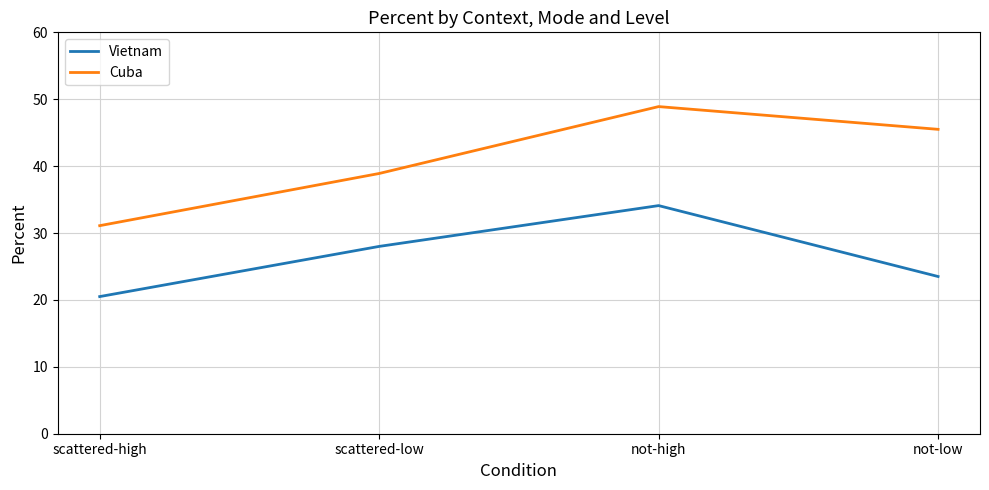

What position from the right is scattered-low?

3